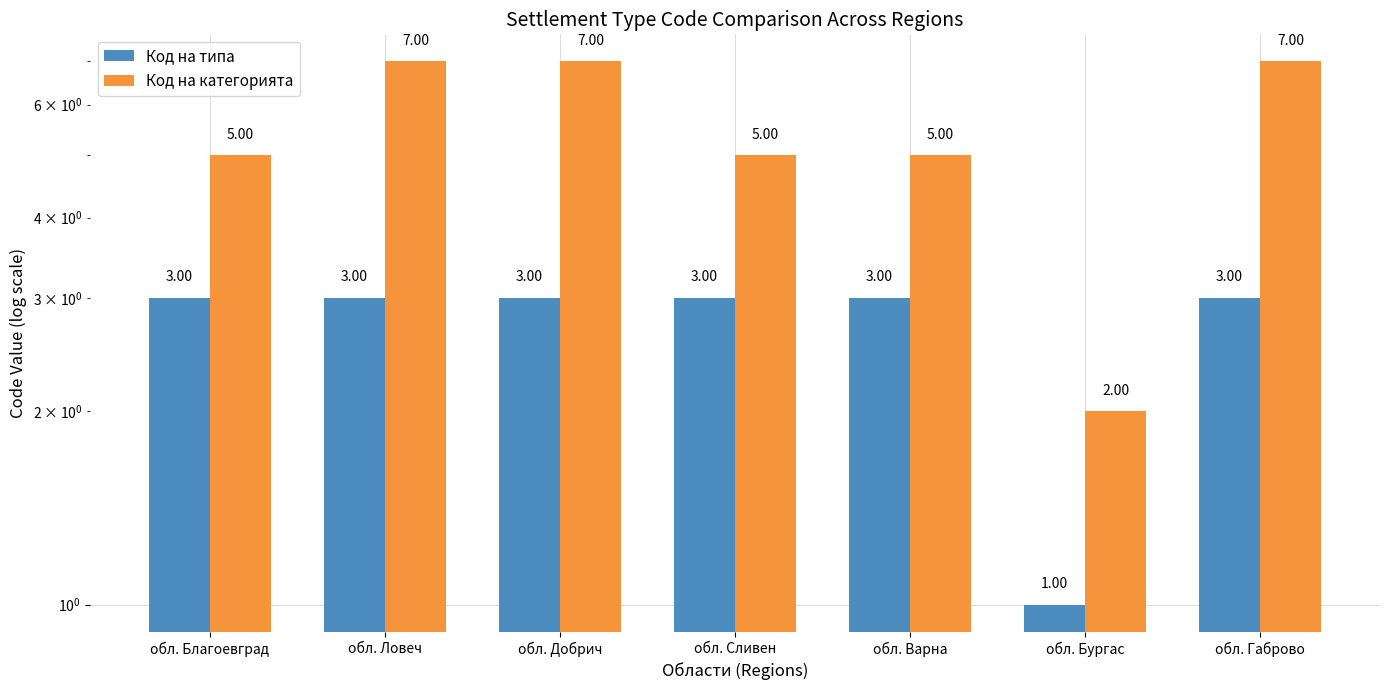

What is the minimum value for Код на категорията?

2